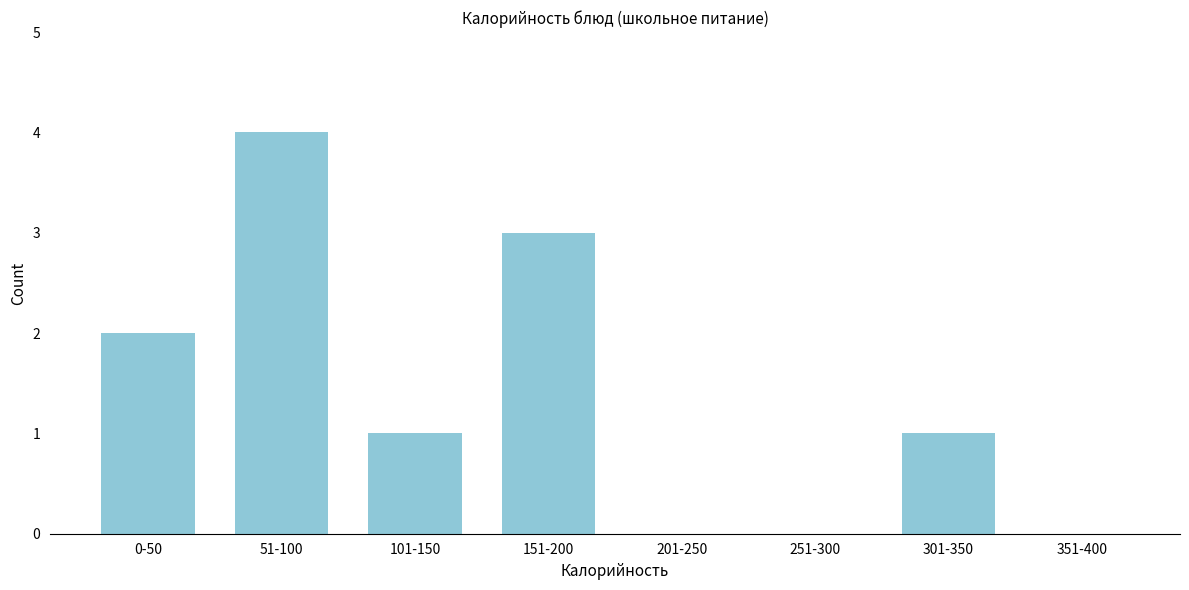

Reading left to right, extract all data points from this chart.

0-50=2	51-100=4	101-150=1	151-200=3	201-250=0	251-300=0	301-350=1	351-400=0